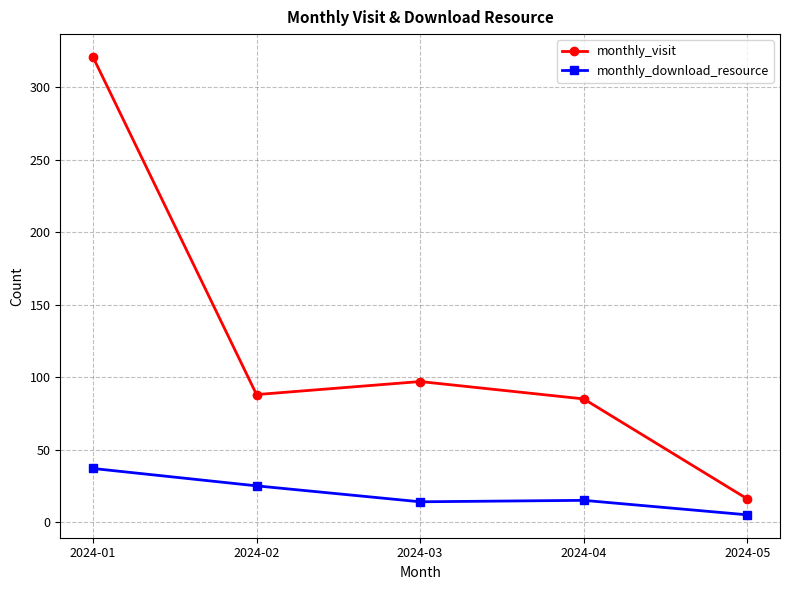

How many data points does each series have?

5